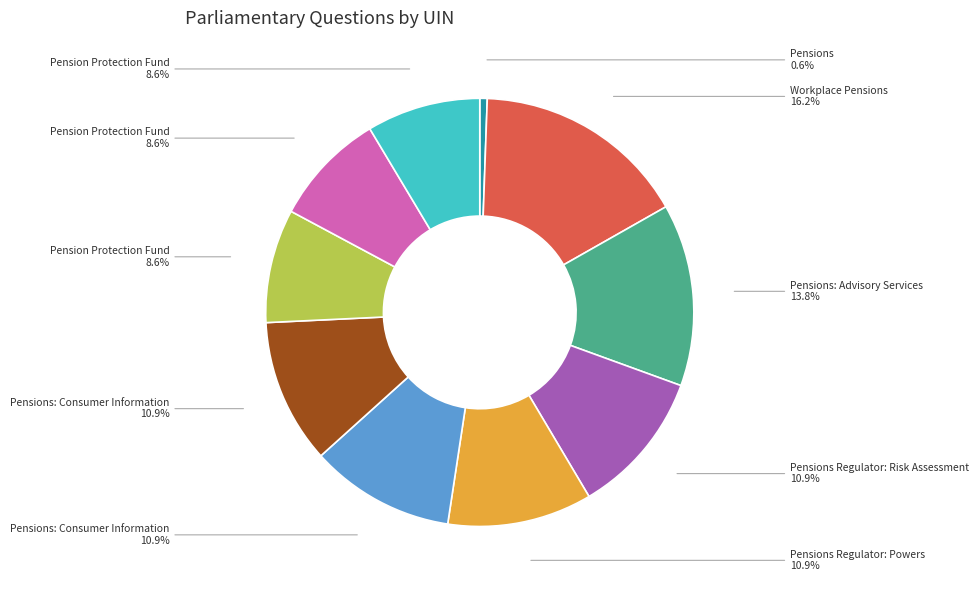

How many segments does this pie chart have?

10